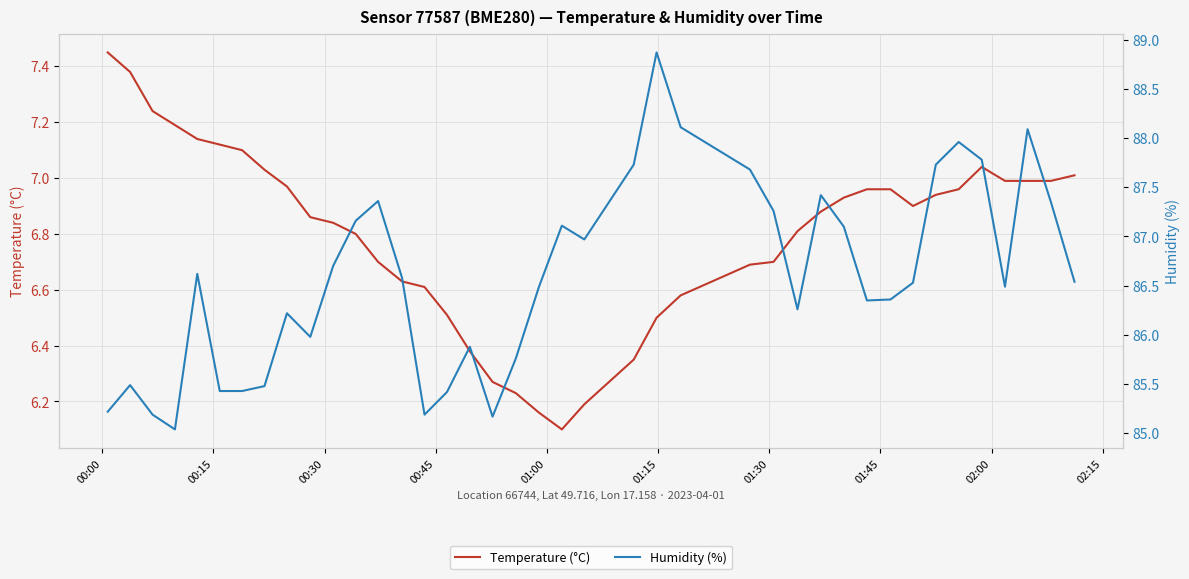

What is the average value of the Humidity (%) series?

86.6